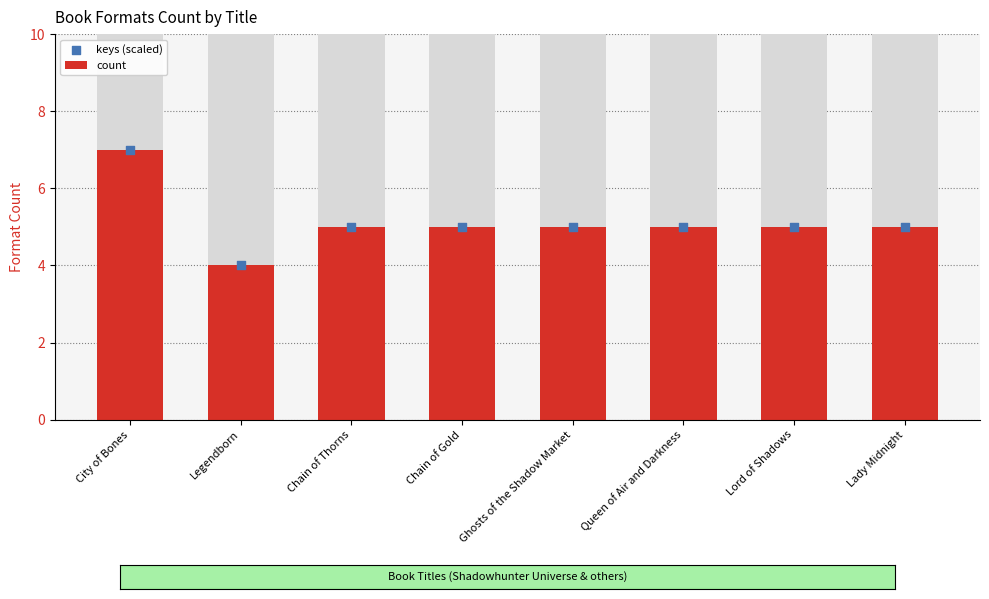

At how many categories does at least one series exceed 4?

7